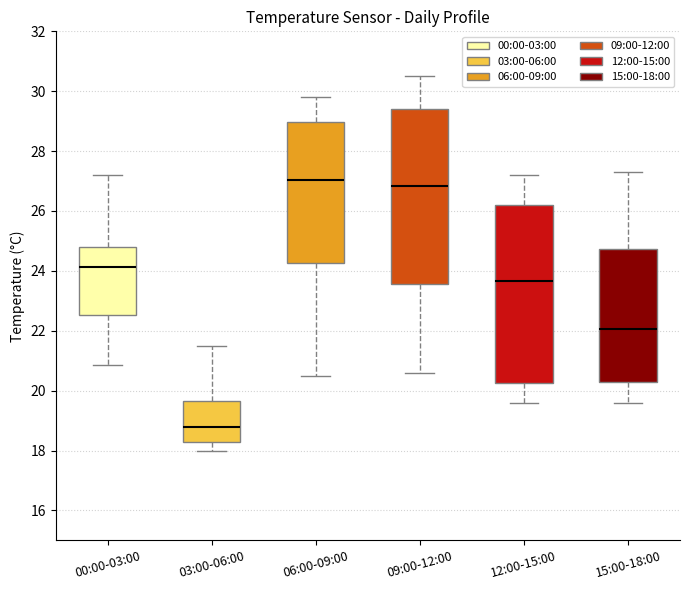

Reading left to right, read every box against the y-axis: the position of its median line, the range the box covers, and the ends of its whiskers. The values are not printed on the chart, so give them approximately, as read against the axis.

00:00-03:00: median 24.2, box 22.6 to 24.8, whiskers 20.8 to 27.2
03:00-06:00: median 18.8, box 18.4 to 19.6, whiskers 18.0 to 21.6
06:00-09:00: median 27.0, box 24.2 to 29.0, whiskers 20.6 to 29.8
09:00-12:00: median 26.8, box 23.6 to 29.4, whiskers 20.6 to 30.6
12:00-15:00: median 23.6, box 20.2 to 26.2, whiskers 19.6 to 27.2
15:00-18:00: median 22.0, box 20.4 to 24.8, whiskers 19.6 to 27.4